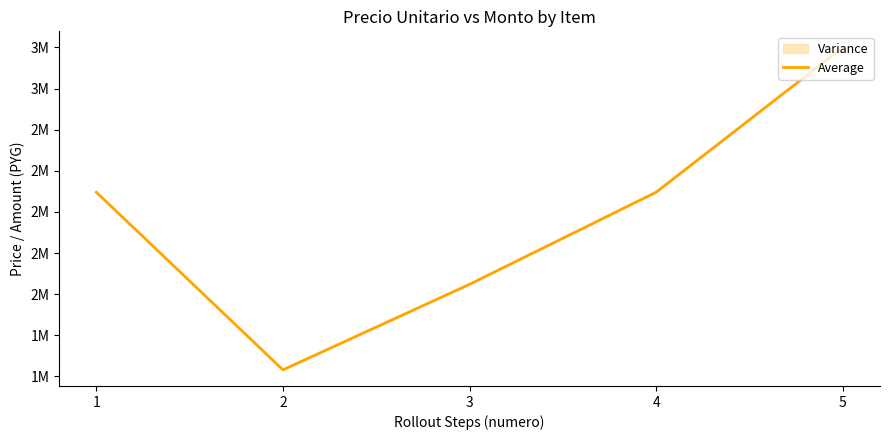

Does the chart display data point markers on the line(s)?

No